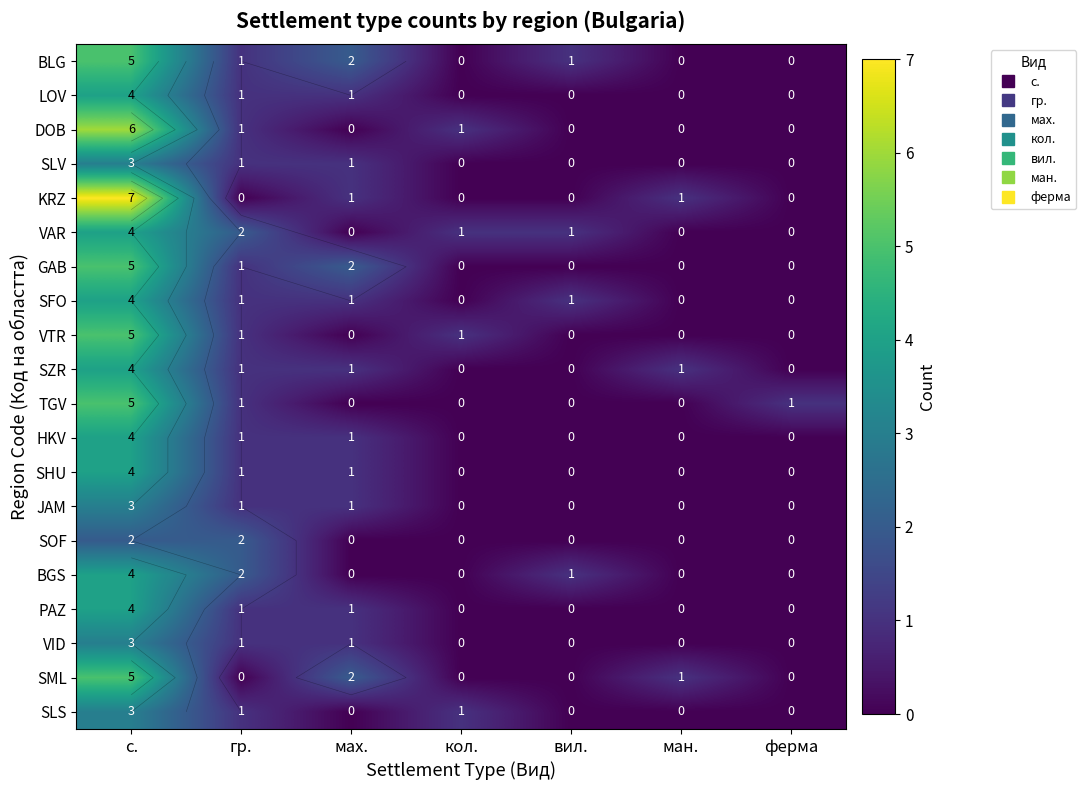

At which label does VID reach its minimum?

кол.